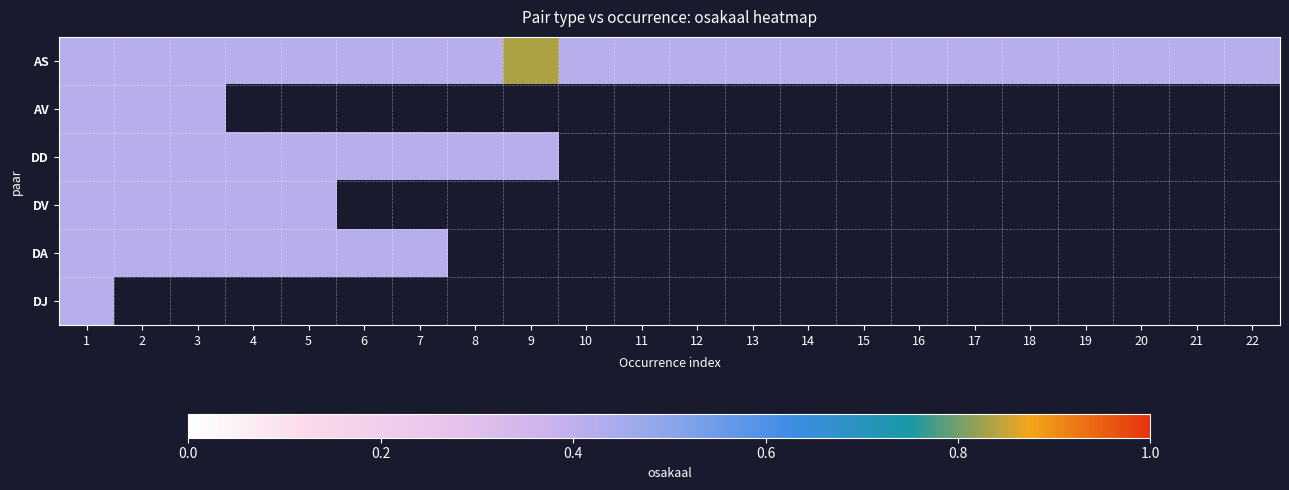

At which category does the chart reach its peak across all series?

9